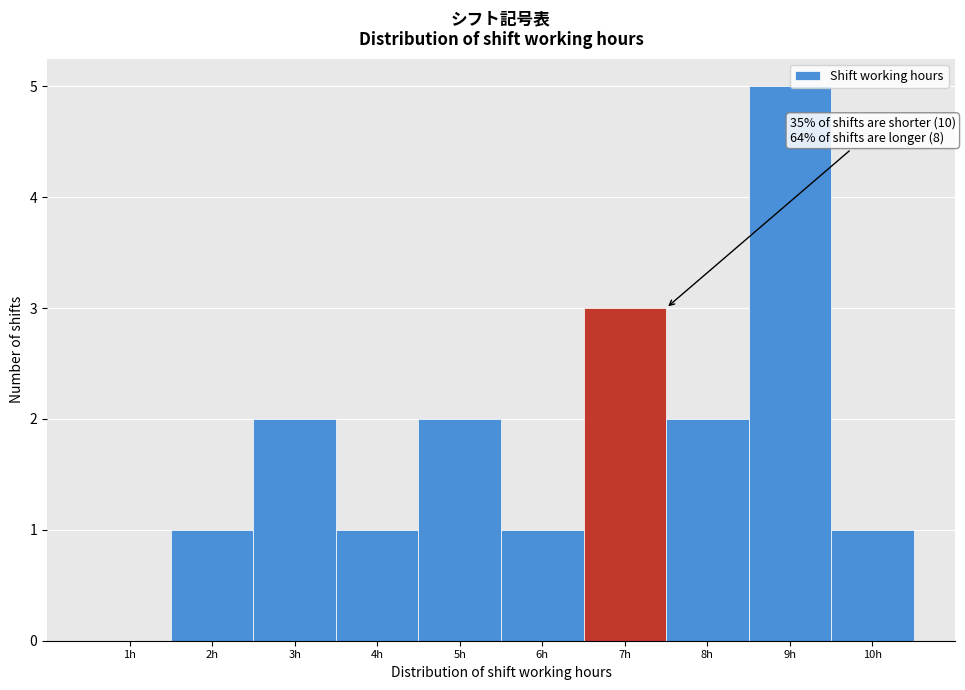

Reading left to right, what are all the values shown in this chart?

1h=0	2h=1	3h=2	4h=1	5h=2	6h=1	7h=3	8h=2	9h=5	10h=1